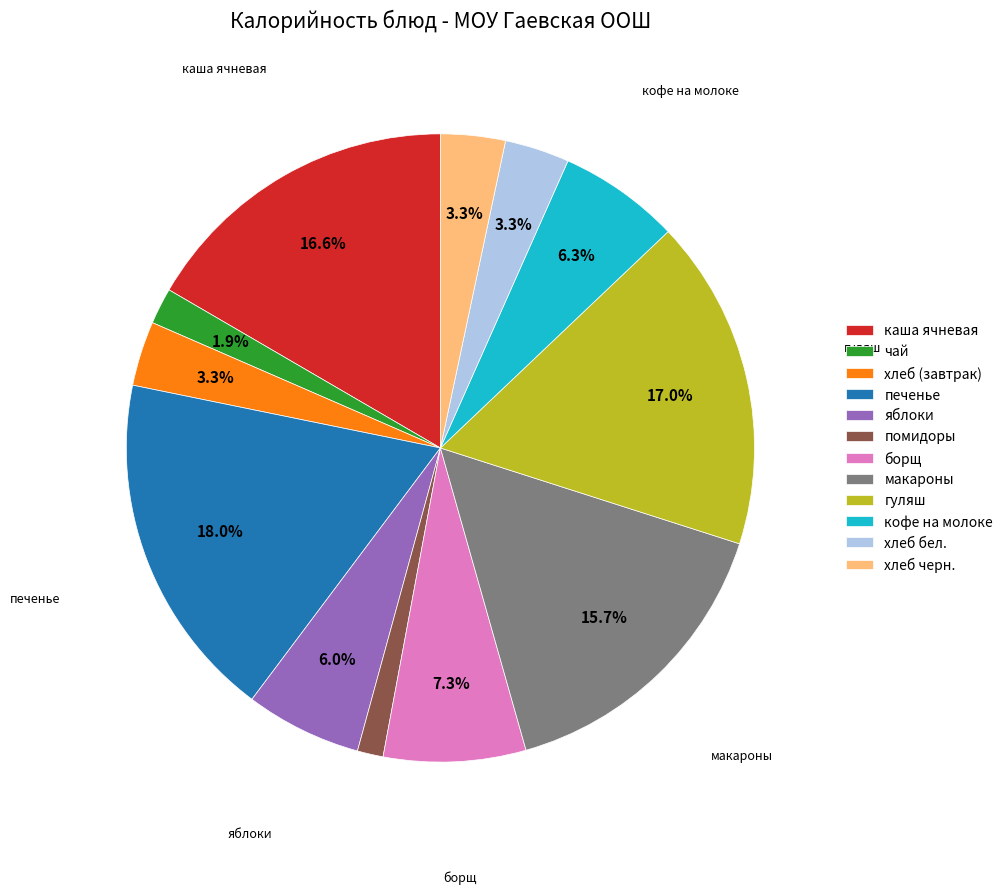

Do хлеб бел. and гуляш together represent more than half of the pie?

No